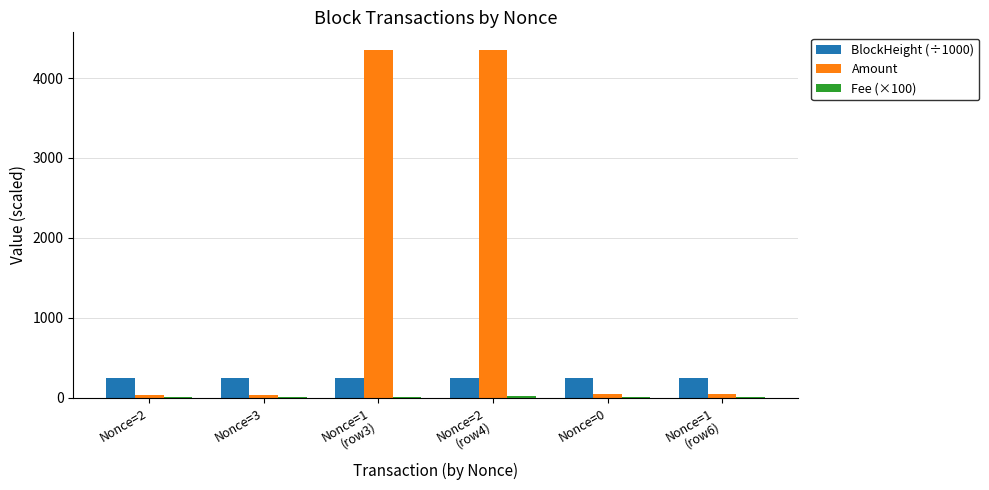

The Amount series shows 35.8 at Nonce=3. True or false?

True